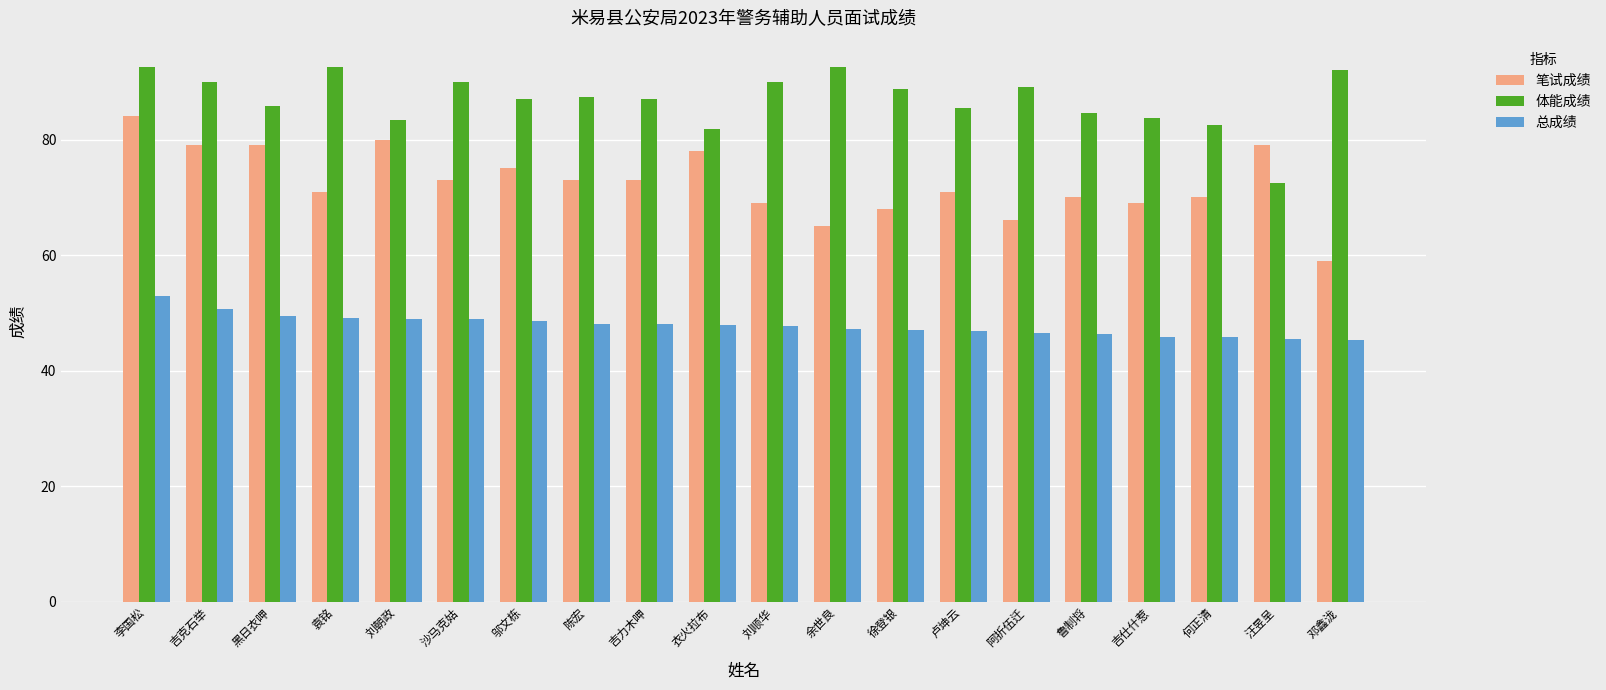

What is the label of the 11th bar from the left?

刘顺华